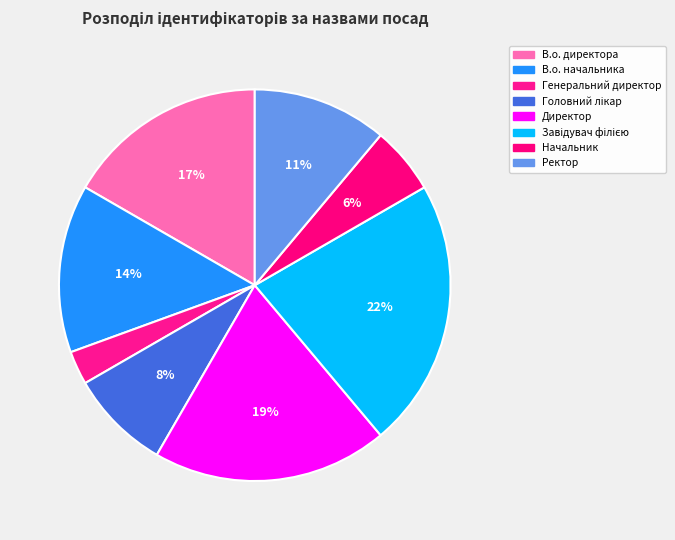

What is the total percentage of В.о. начальника and Генеральний директор?

16.7%